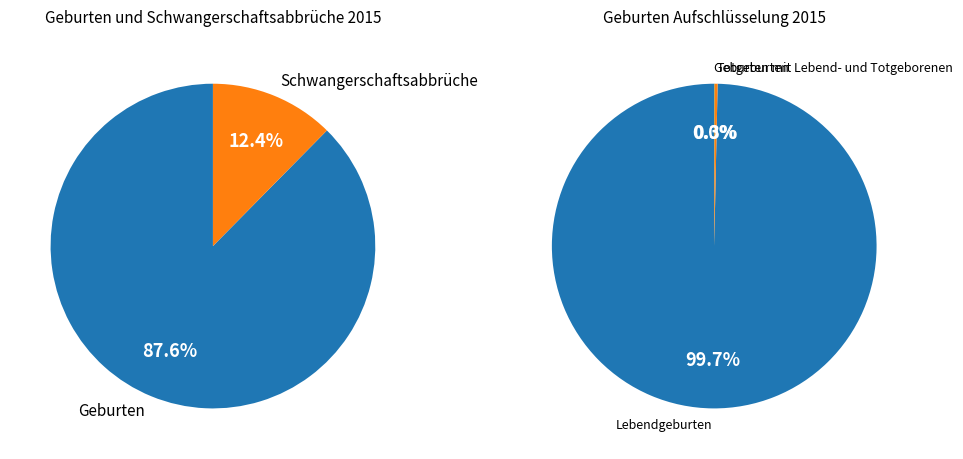

To the nearest percent, what is the combined percentage of Geburten and Schwangerschaftsabbrüche?

100%